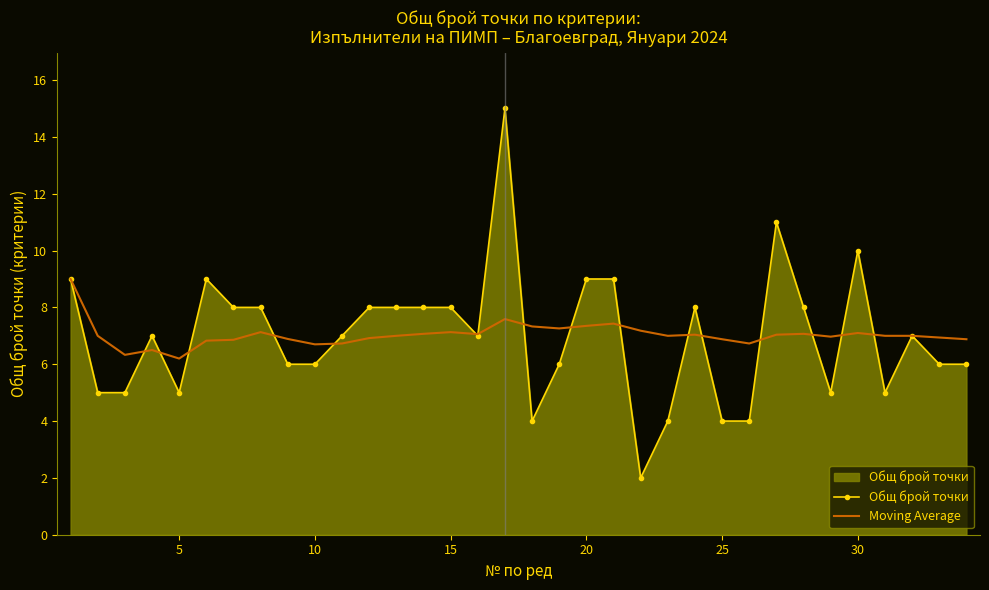

List the series in order of their peak value, highest first.

Общ брой точки, Moving Average